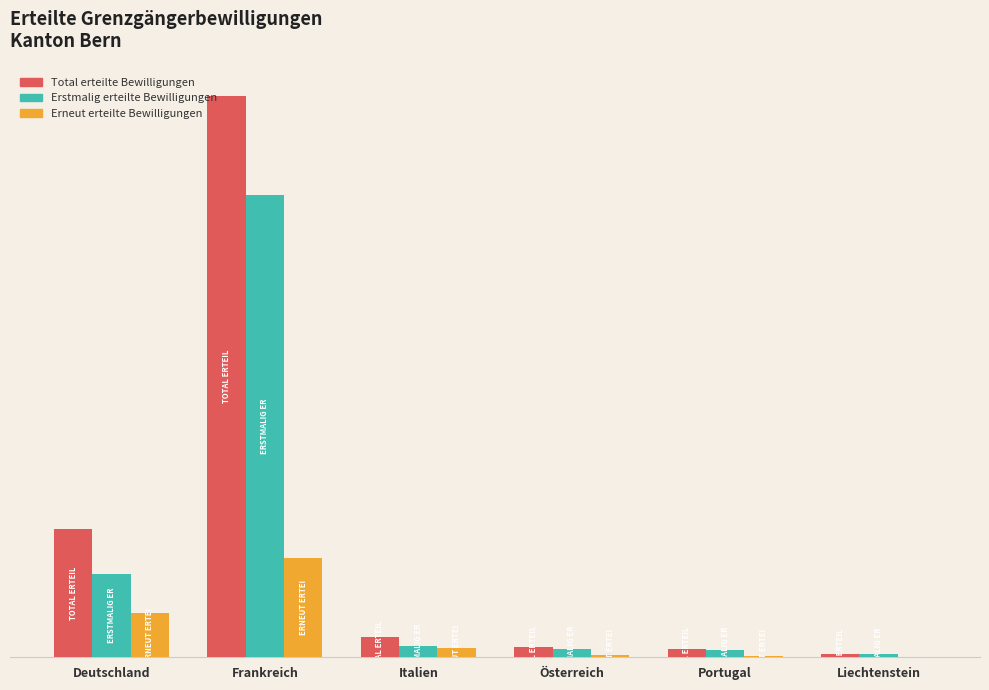

Is the value of Erneut erteilte Bewilligungen at Frankreich greater than the value of Erstmalig erteilte Bewilligungen at Portugal?

Yes